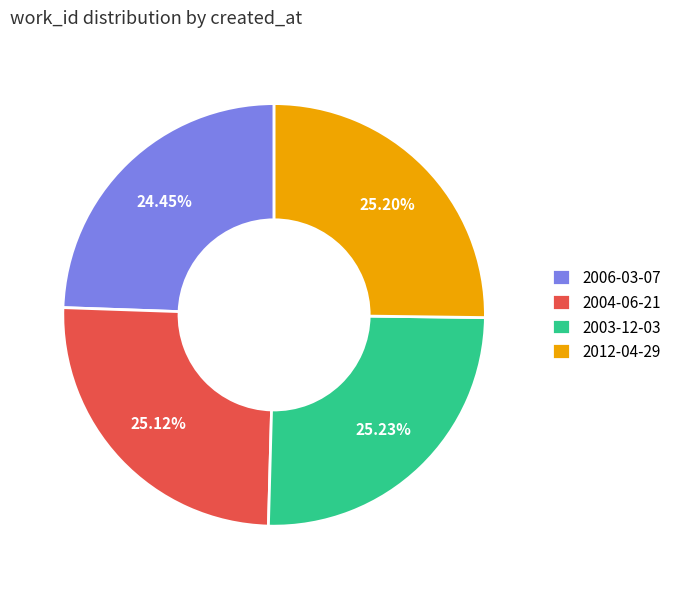

Which category has the smallest portion of the pie?

2006-03-07